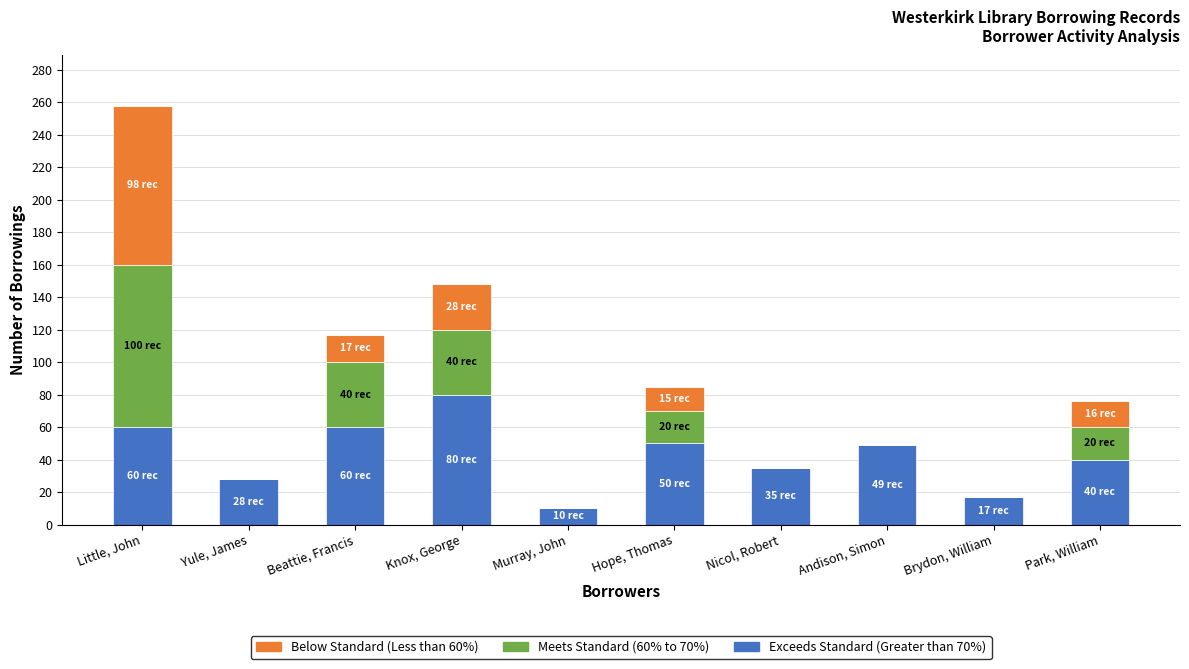

The Exceeds Standard (Greater than 70%) series shows 17 at Brydon, William. True or false?

True